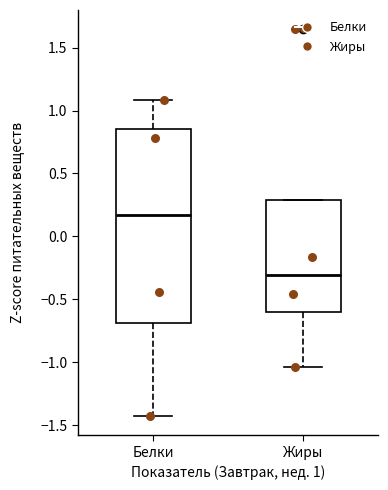

Reading left to right, read every box against the y-axis: the position of its median line, the range the box covers, and the ends of its whiskers. The values are not printed on the chart, so give them approximately, as read against the axis.

Белки: median 0.15, box -0.70 to 0.85, whiskers -1.40 to 1.10
Жиры: median -0.30, box -0.60 to 0.30, whiskers -1.05 to 0.30